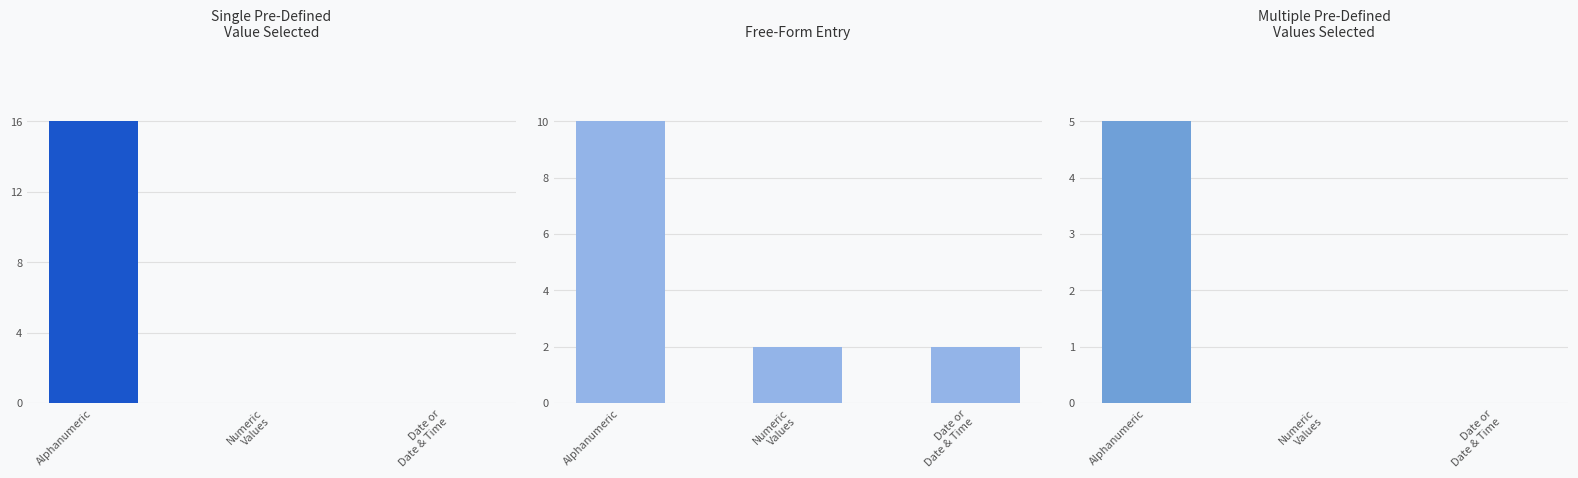

Is the value of Free-Form Entry at Alphanumeric greater than the value of Single Pre-Defined Value Selected at Numeric
Values?

Yes